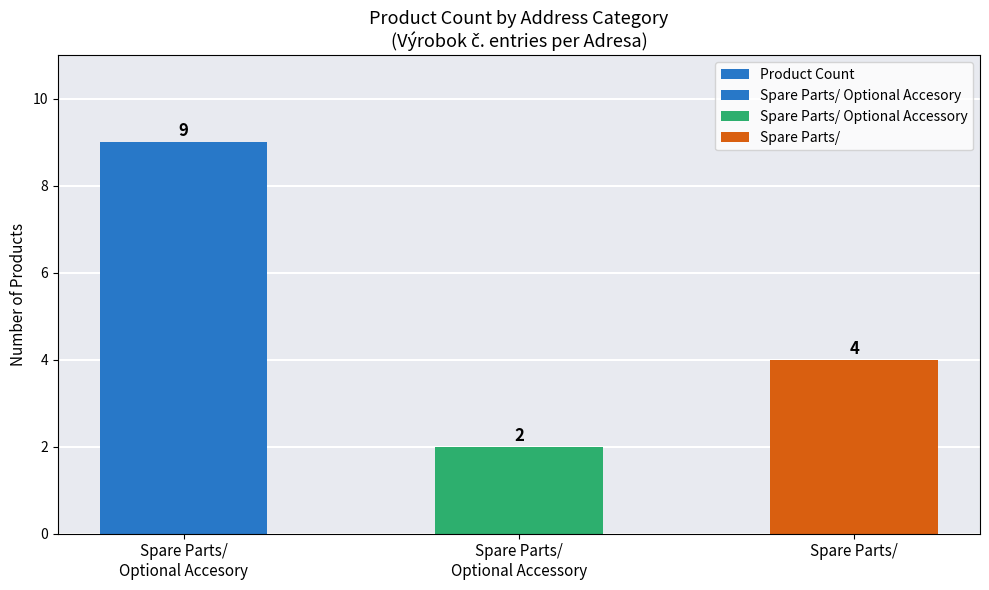

How many data points are less than 4?

1